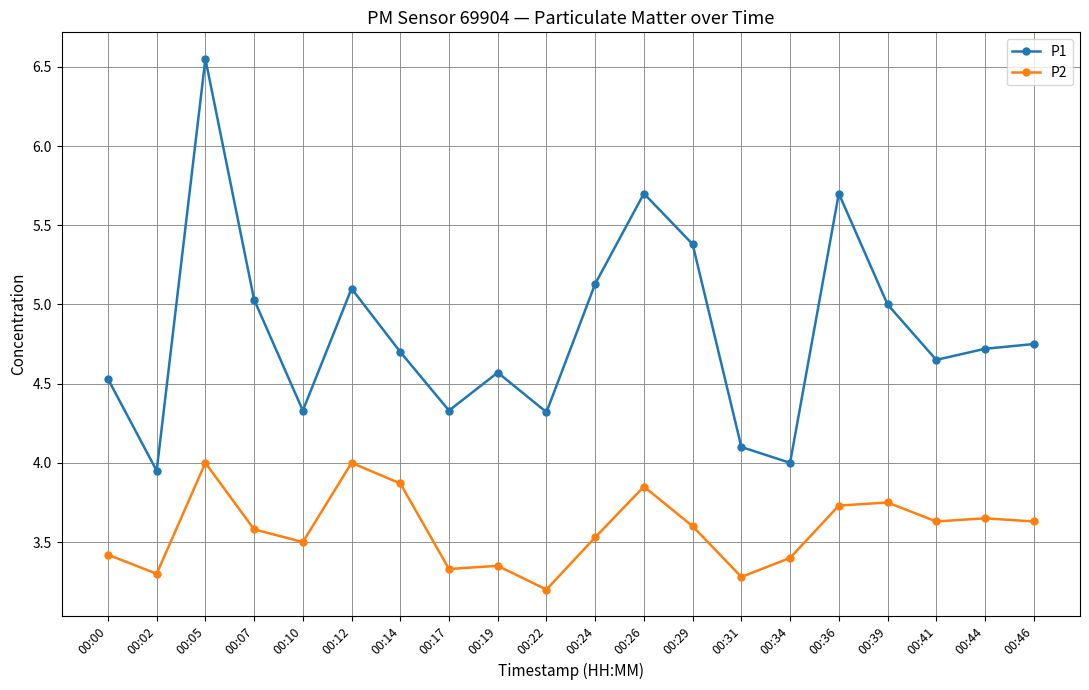

Which series has the widest spread of values?

P1